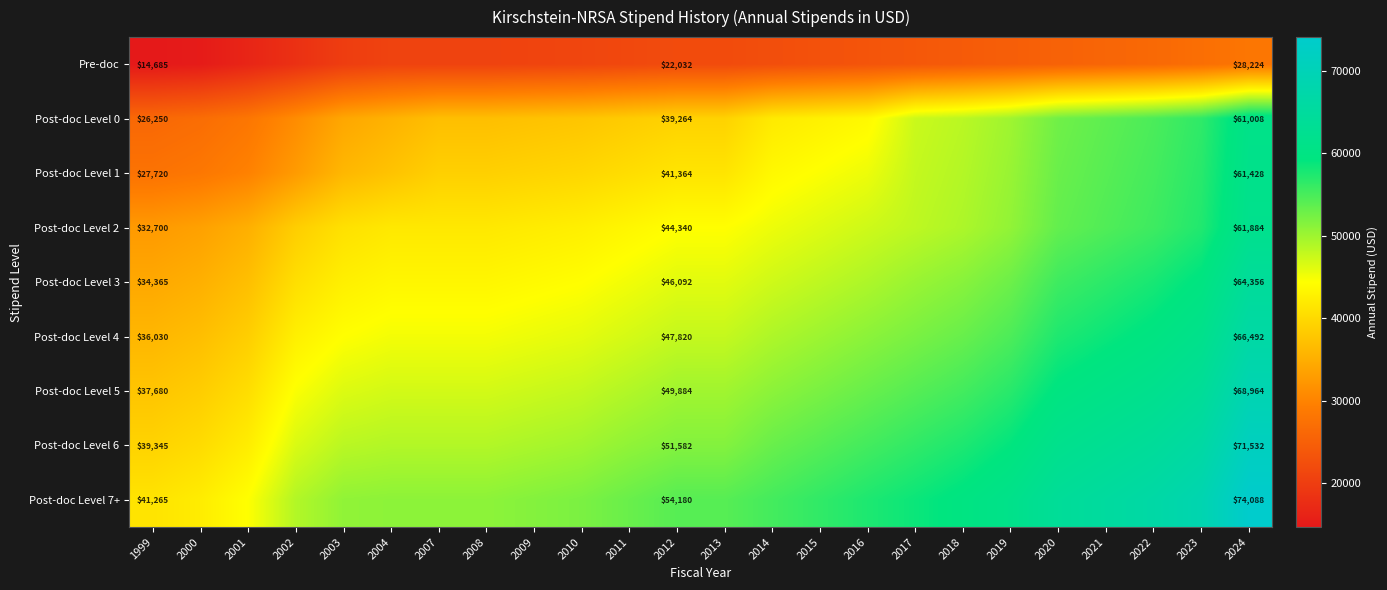

What is the spread (max minus min) of values at 2010?

30888